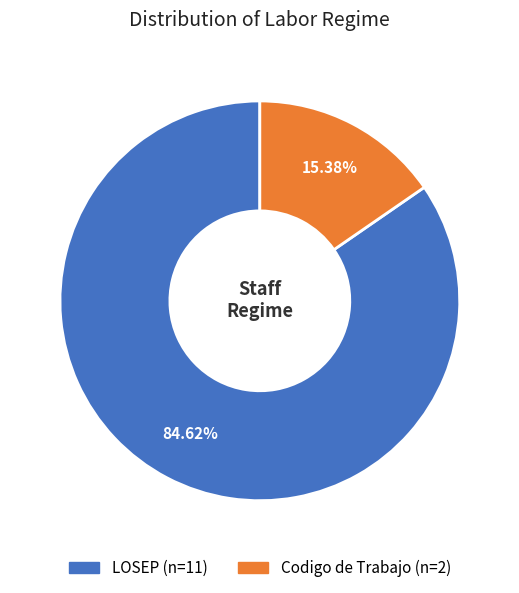

The LOSEP slice represents 85% of the pie. True or false?

True